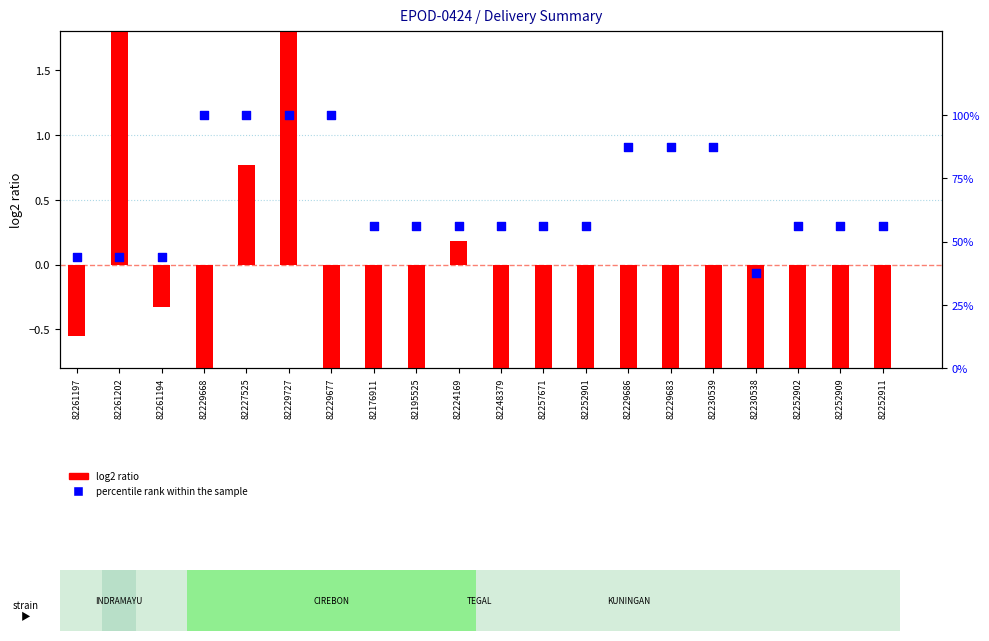

Which series has the largest total across all categories?

percentile rank within the sample